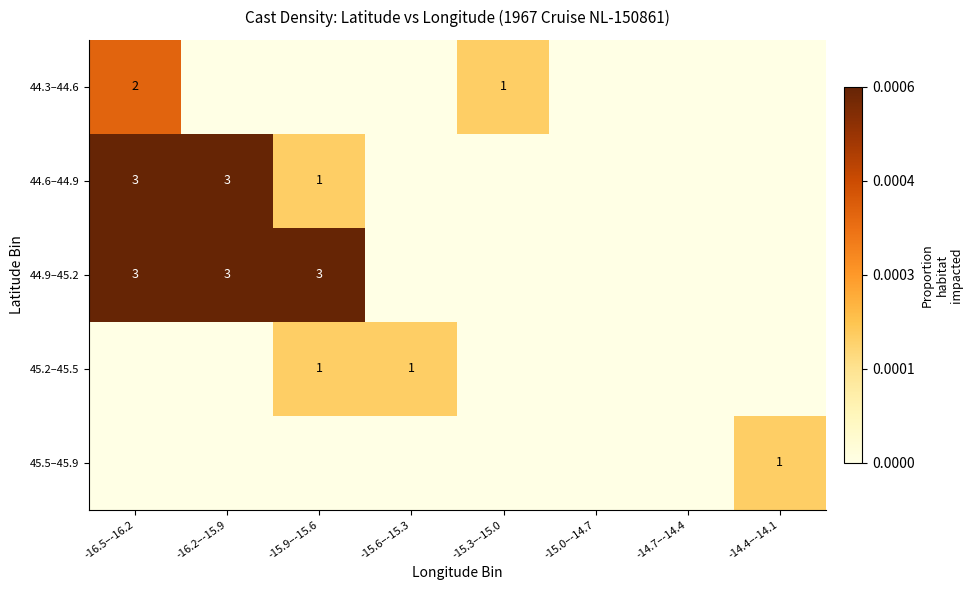

How many positive values does the 45.5–45.9 series have?

1